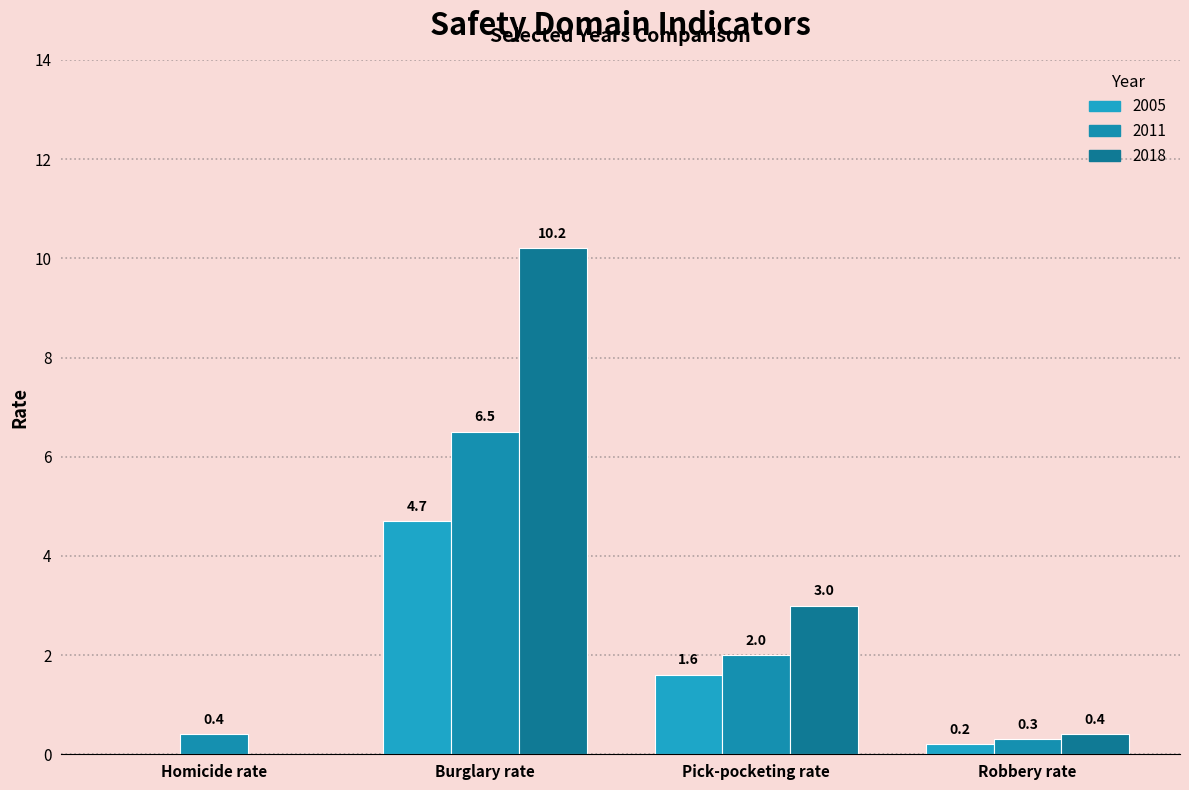

What is the sum of all 2011 values?

9.2